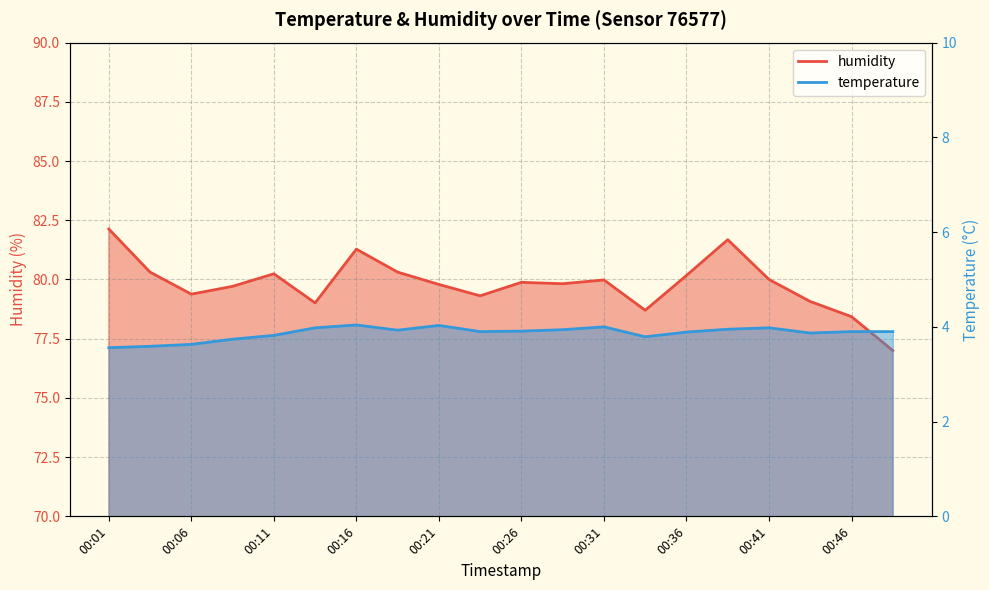

What is the approximate value of humidity at 00:19?

80.3